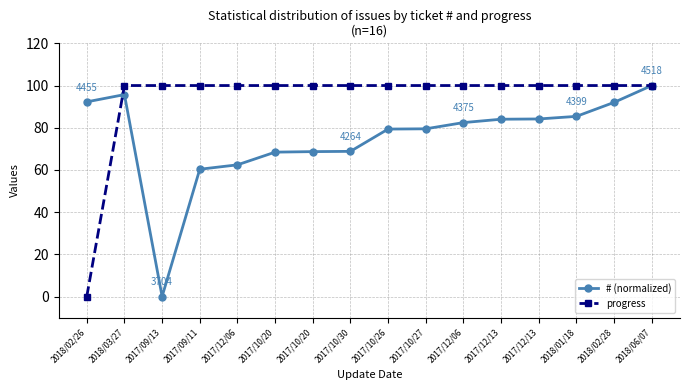

What are all the series names shown in the legend?

# (normalized), progress